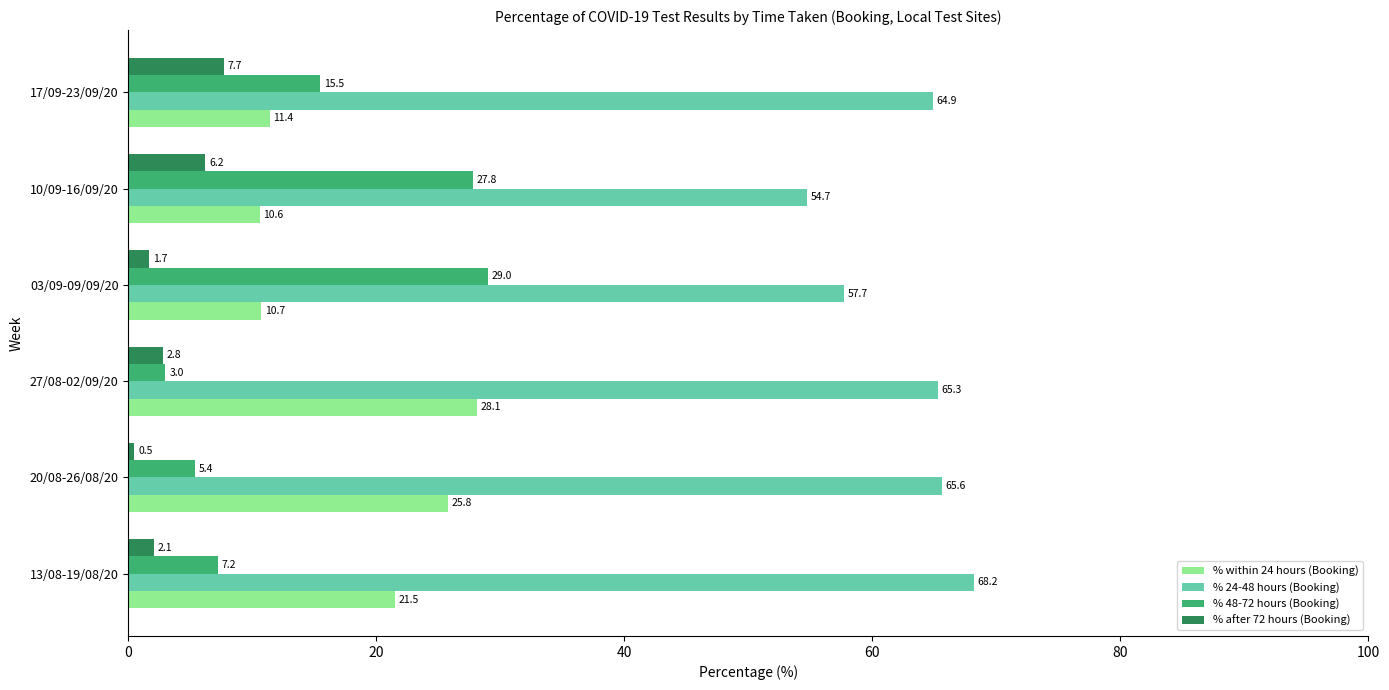

Is the value of % 48-72 hours (Booking) at 13/08-19/08/20 greater than the value of % within 24 hours (Booking) at 13/08-19/08/20?

No